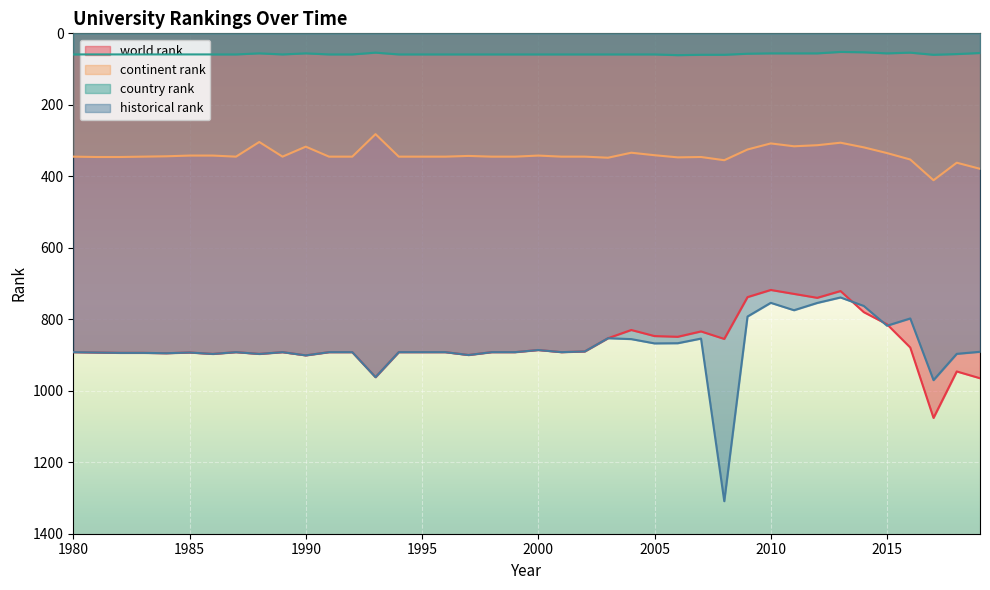

True or false: continent rank and world rank intersect in this chart.

False